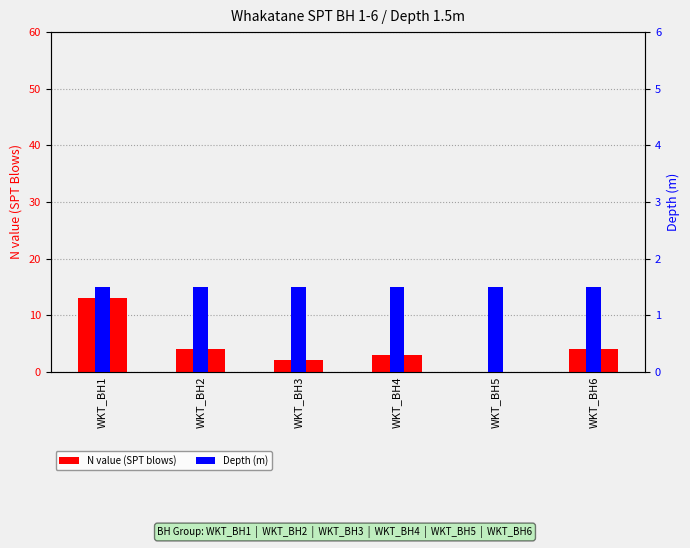

What is the sum of the Depth (m) values at WKT_BH5 and WKT_BH4?

3.0